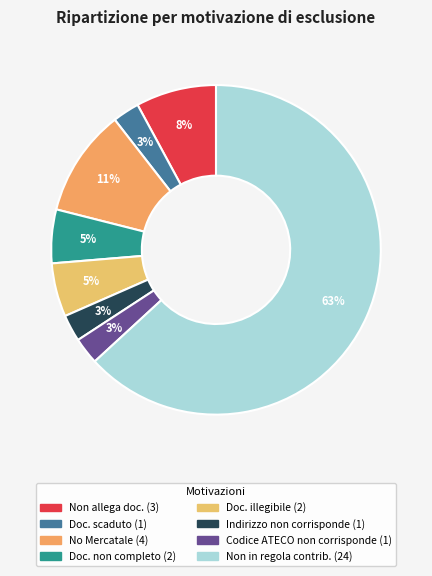

Count the number of slices in the pie.

8